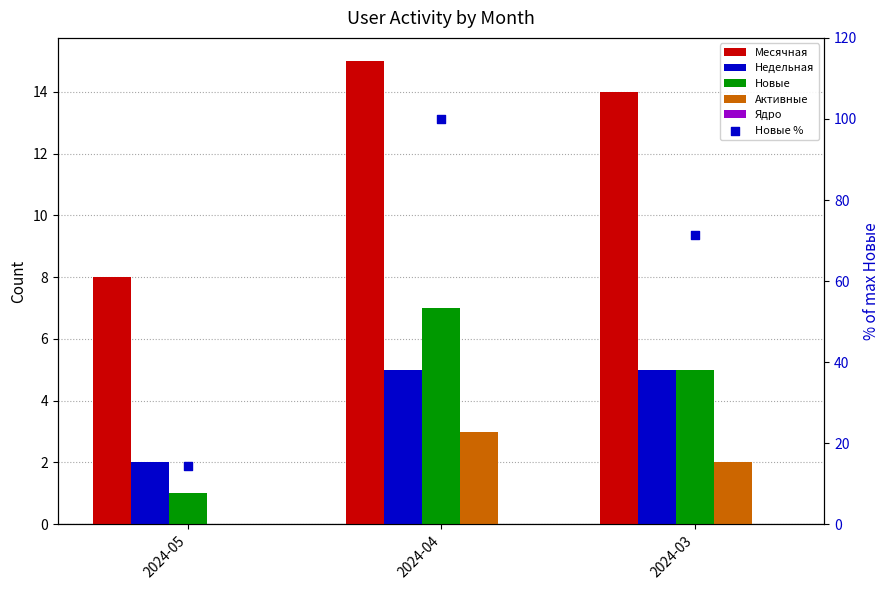

Which series reaches the minimum Y coordinate?

Активные